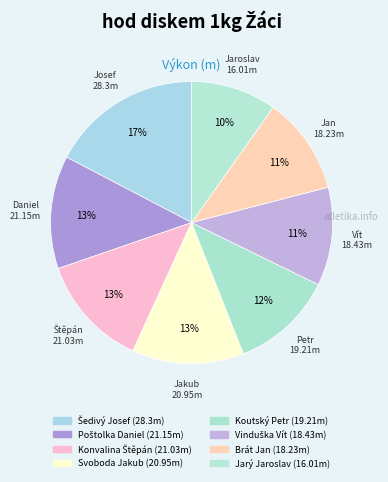

How many slices are in this pie chart?

8